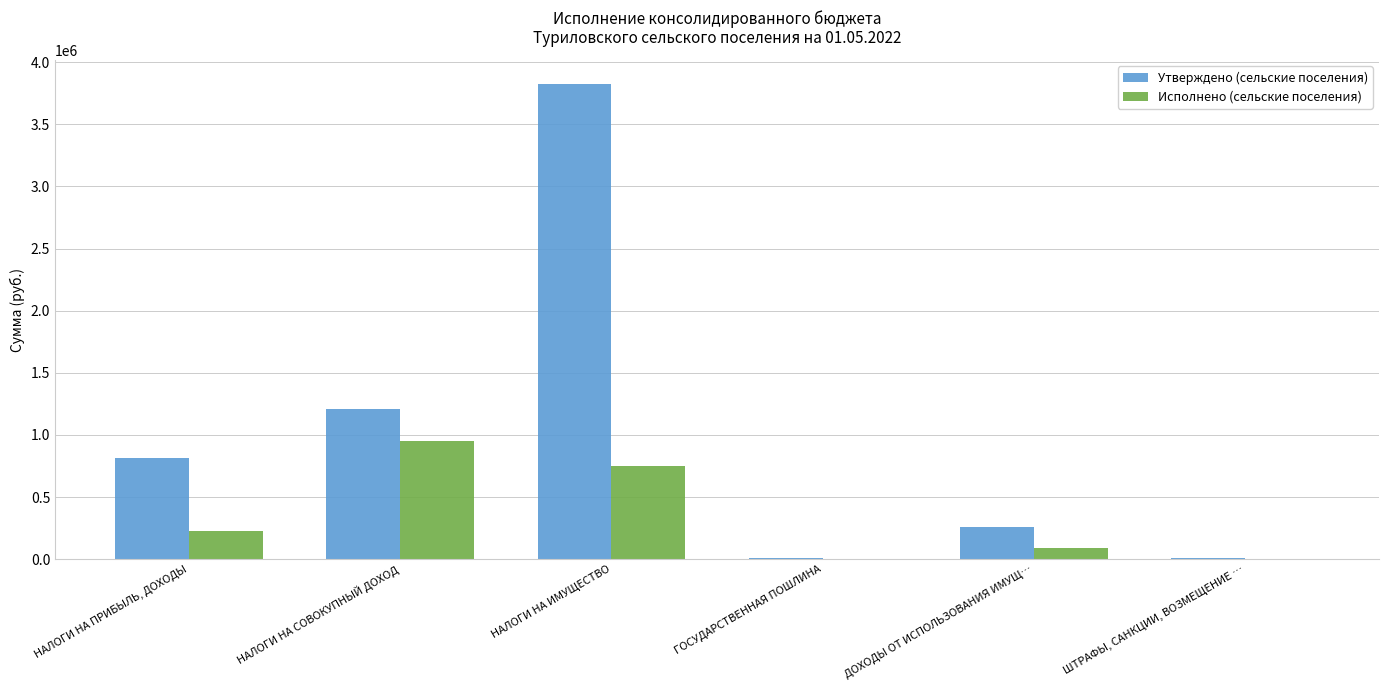

At which label is Утверждено (сельские поселения) closest to 1915750?

НАЛОГИ НА СОВОКУПНЫЙ ДОХОД